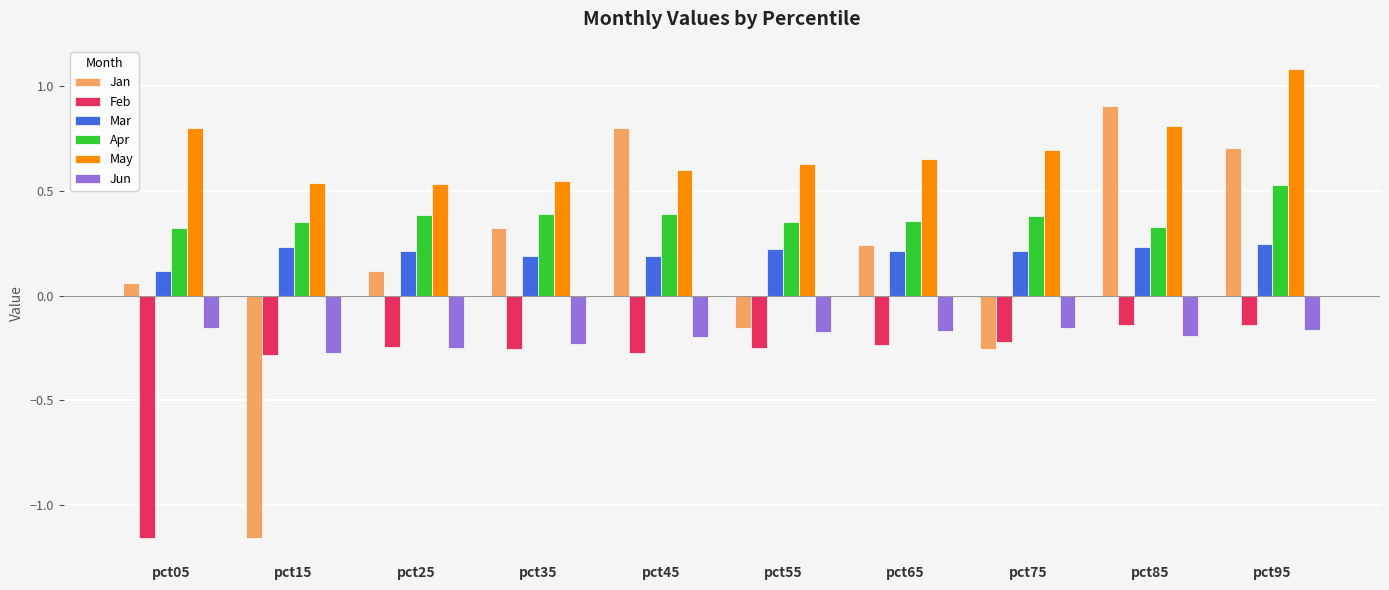

At which label does Jan first exceed 0?

pct05